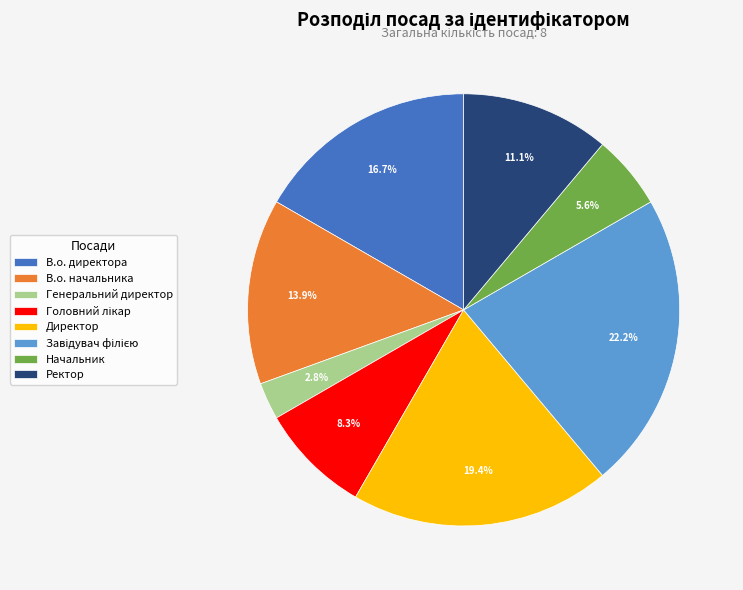

How much of the chart is everything except Ректор?

88.9%